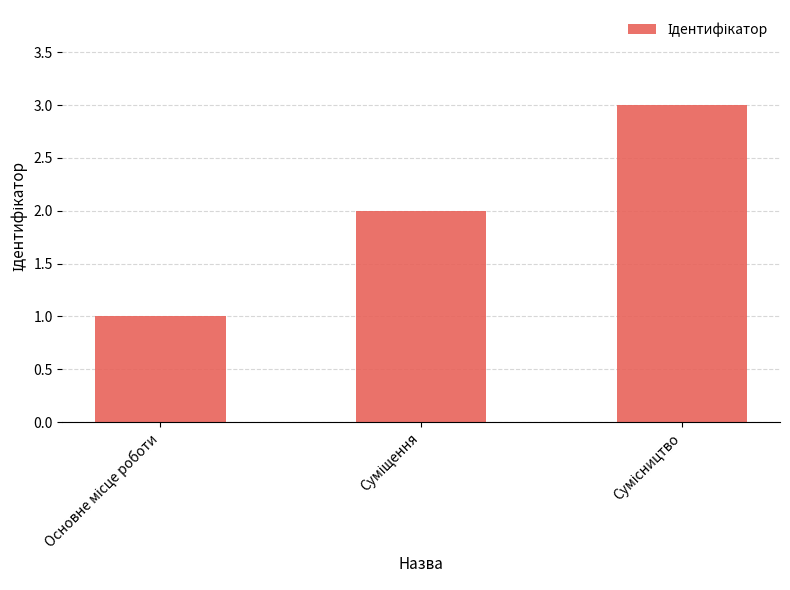

Count the number of categories in the chart.

3